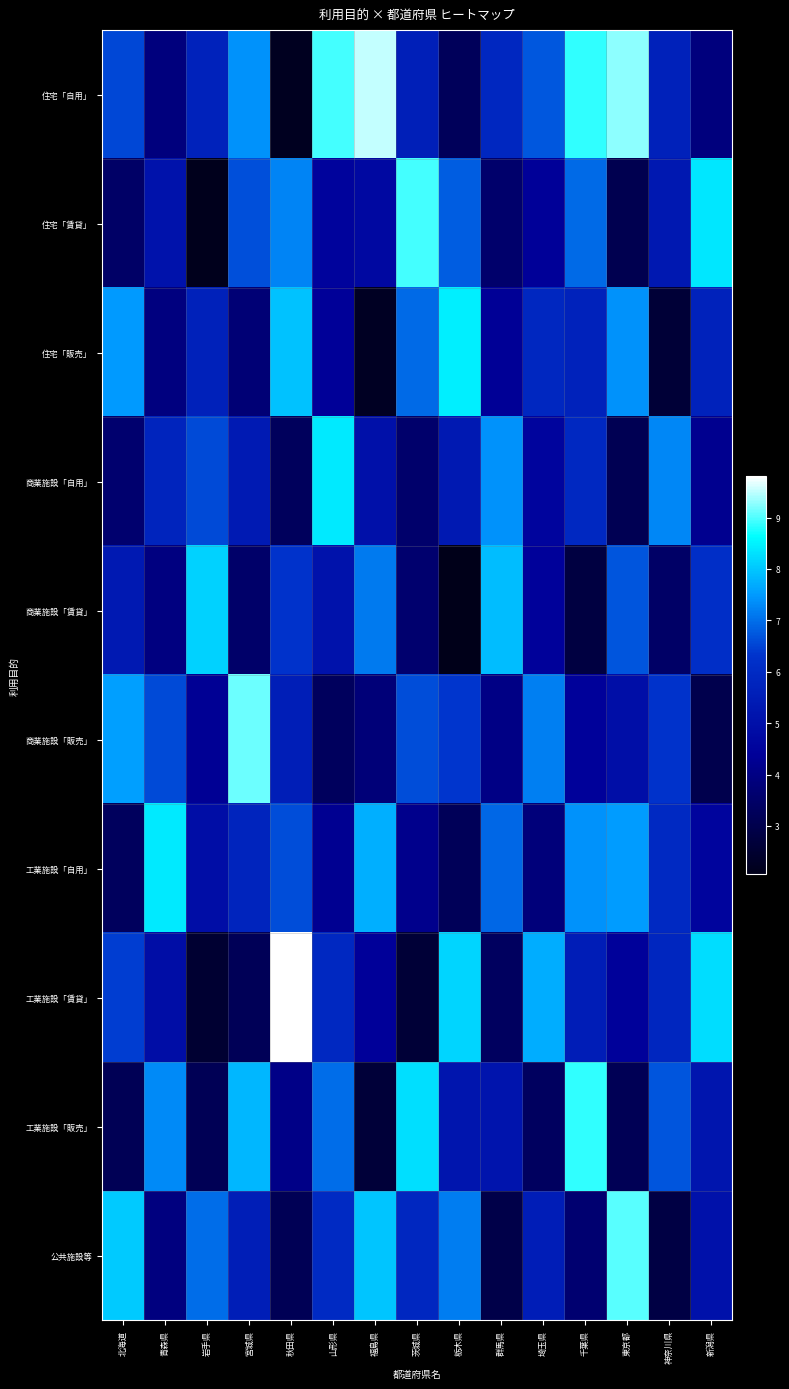

At which category is the sum across all series the highest?

千葉県